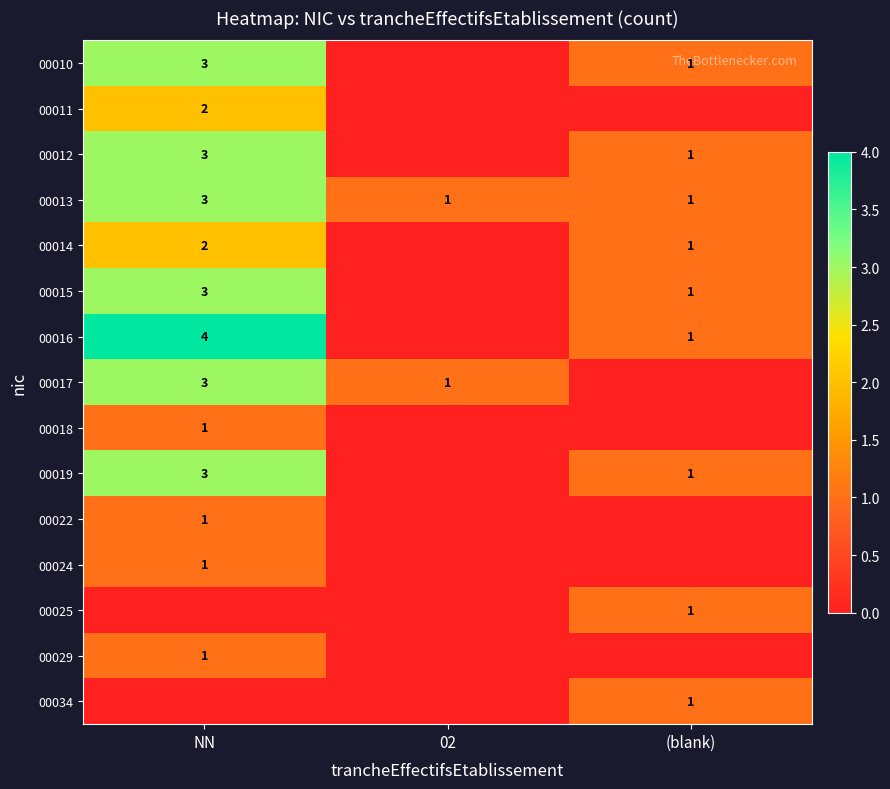

What is the sum of all 00013 values?

5